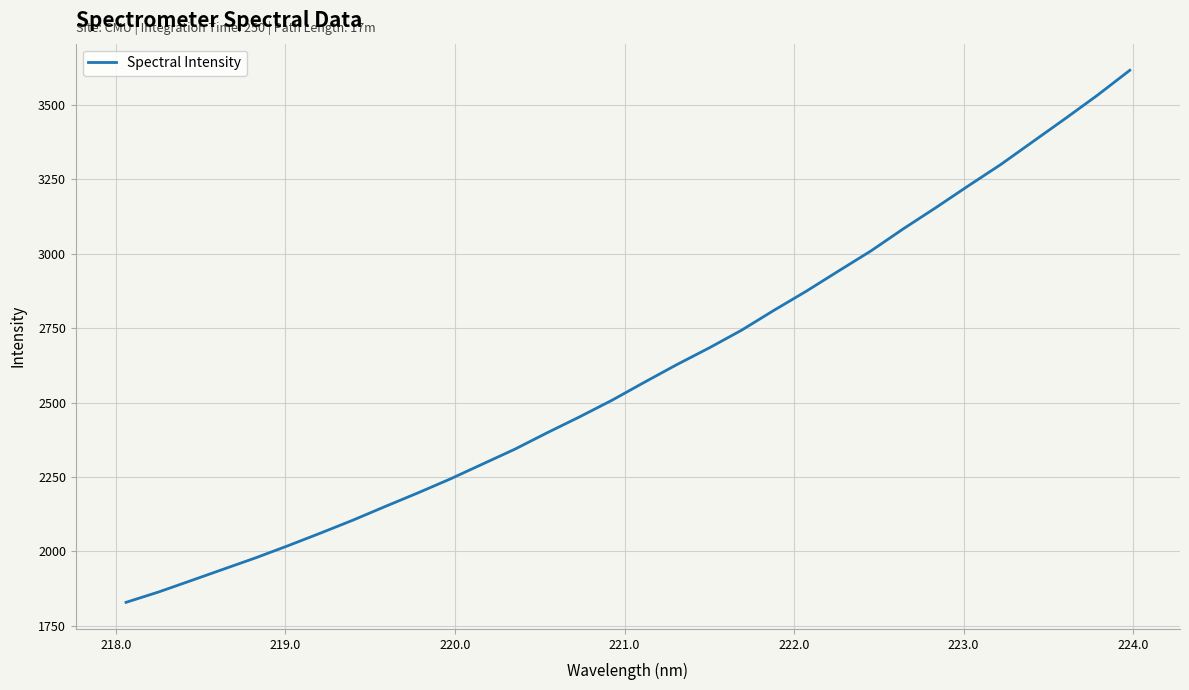

What is the minimum value shown in the chart?

1828.8